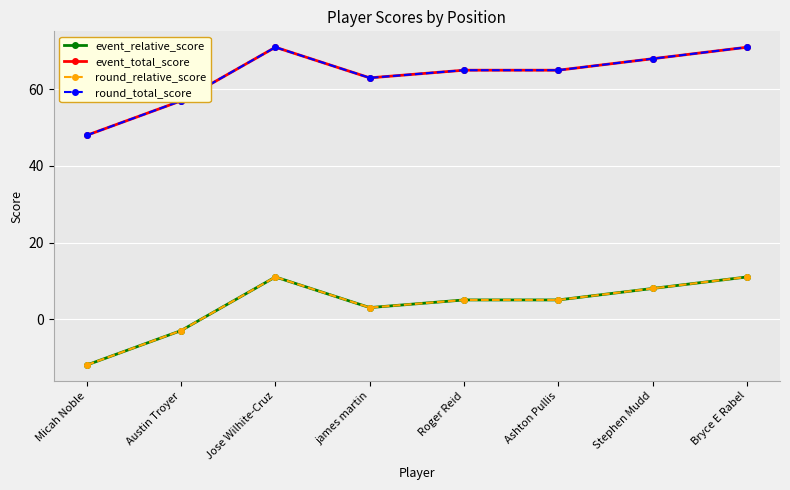

True or false: round_total_score and event_total_score intersect in this chart.

False